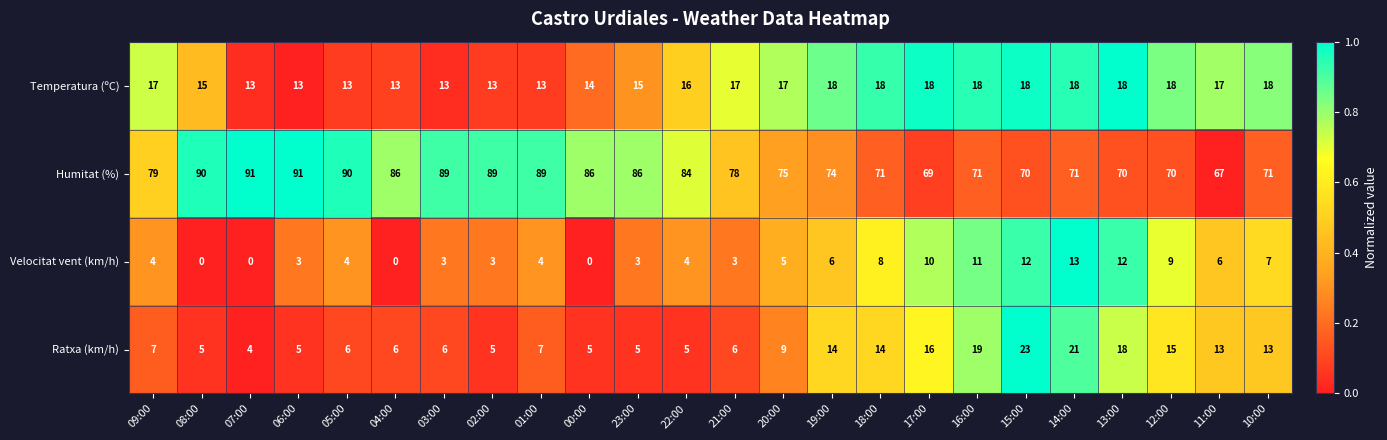

What is the sum of the Temperatura (ºC) values at 04:00 and 10:00?

31